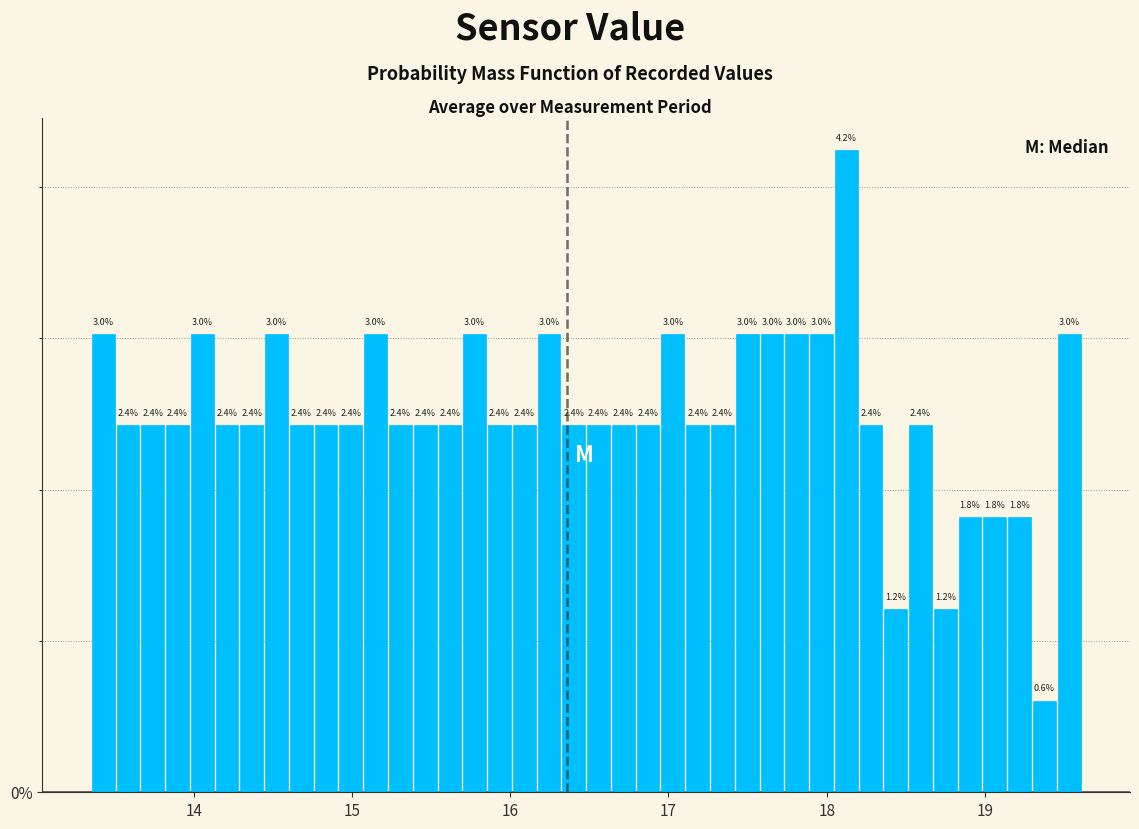

Around what value on the x-axis is the tallest bar? Give the approximate position of its centre, as read against the axis.

18.1